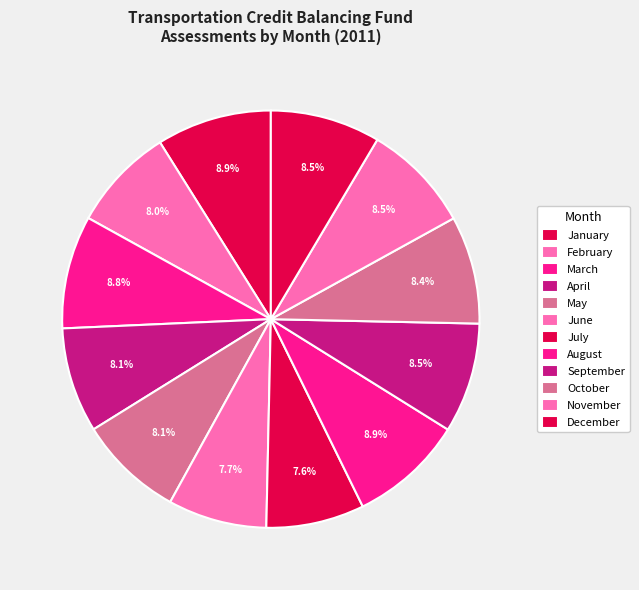

Which slice is the largest?

January